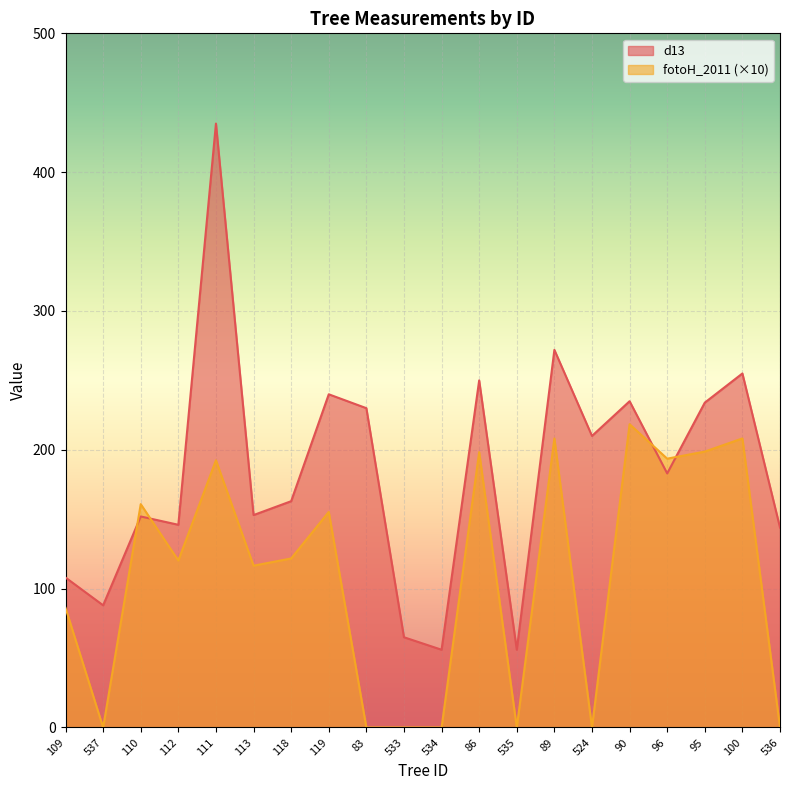

Which label corresponds to the largest value in the chart?

111